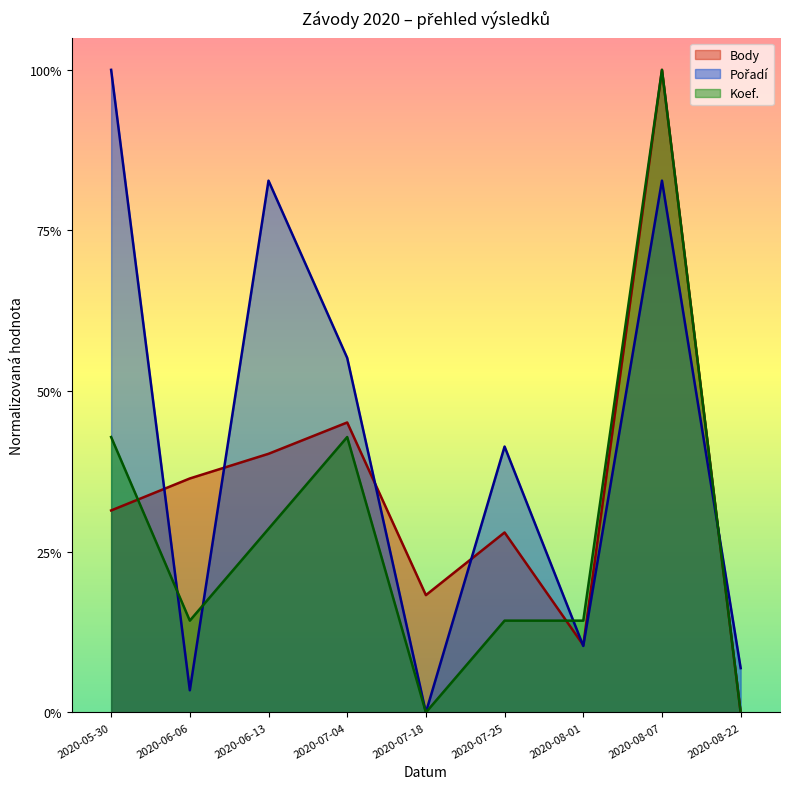

Is it true that Pořadí equals 0.0 at 2020-06-06?

True